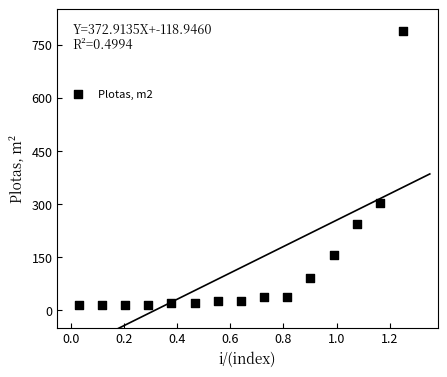

What is the range of Y values (max minus min)?

773.6